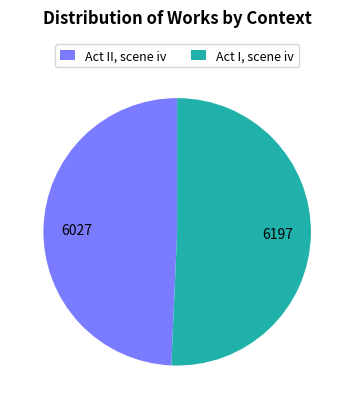

How many slices are in this pie chart?

2